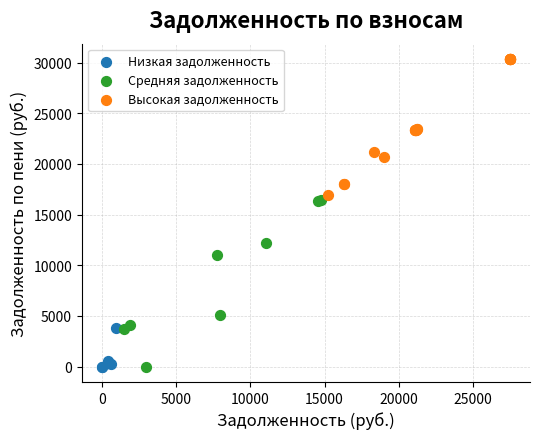

Which series has the largest Y range (max minus min)?

Средняя задолженность